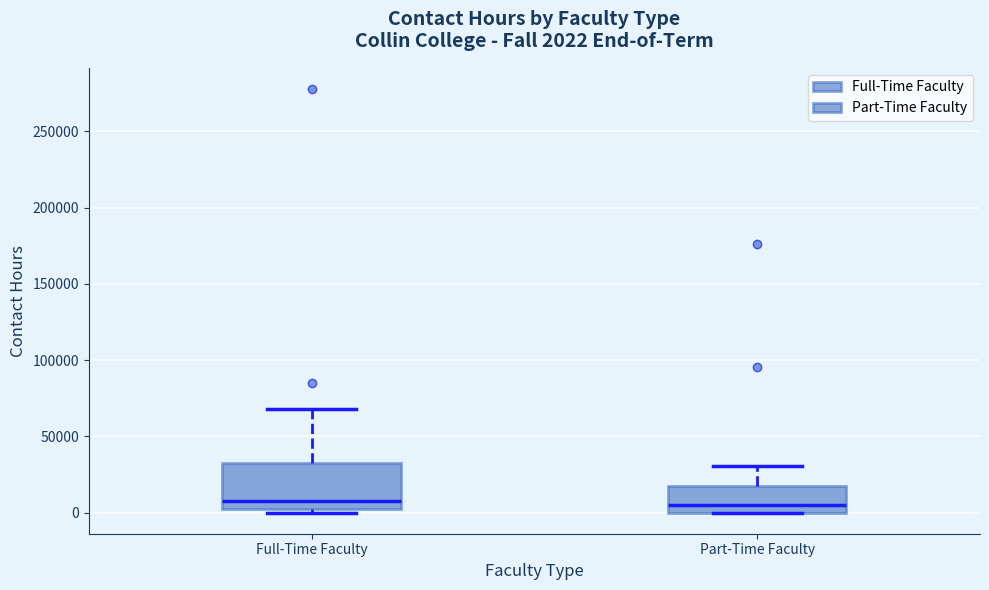

Which box is the tallest, from its lower edge to its upper edge?

Full-Time Faculty